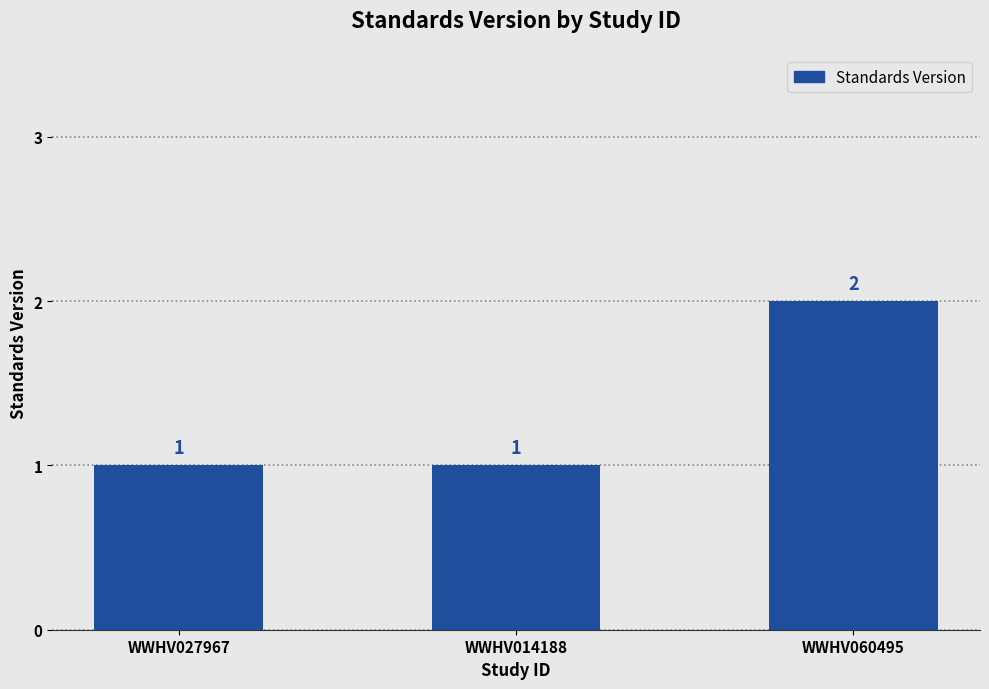

What is the label of the 1st bar from the left?

WWHV027967